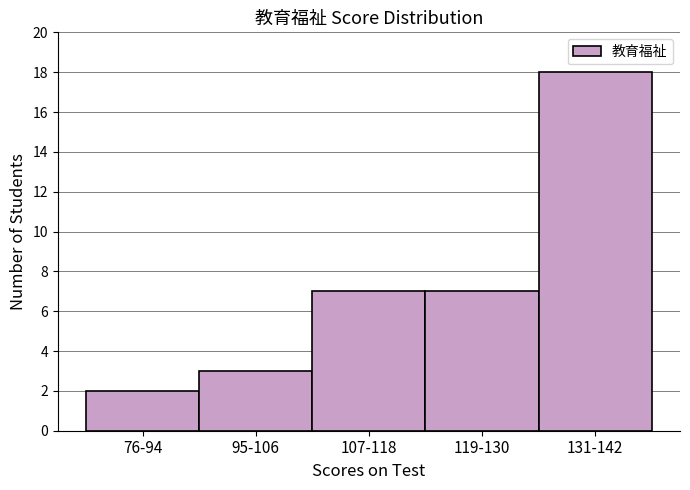

Reading right to left, extract all data points from this chart.

131-142=18	119-130=7	107-118=7	95-106=3	76-94=2